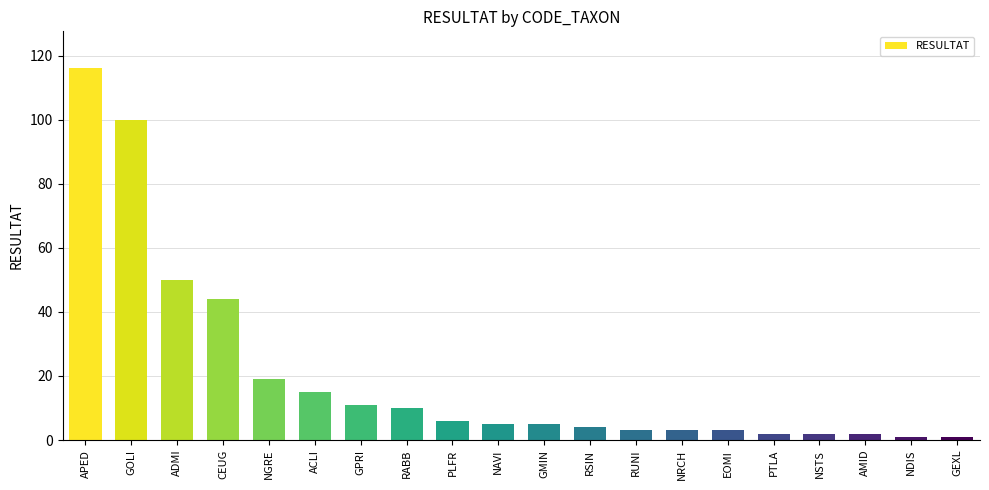

At which category does the chart reach its peak across all series?

APED